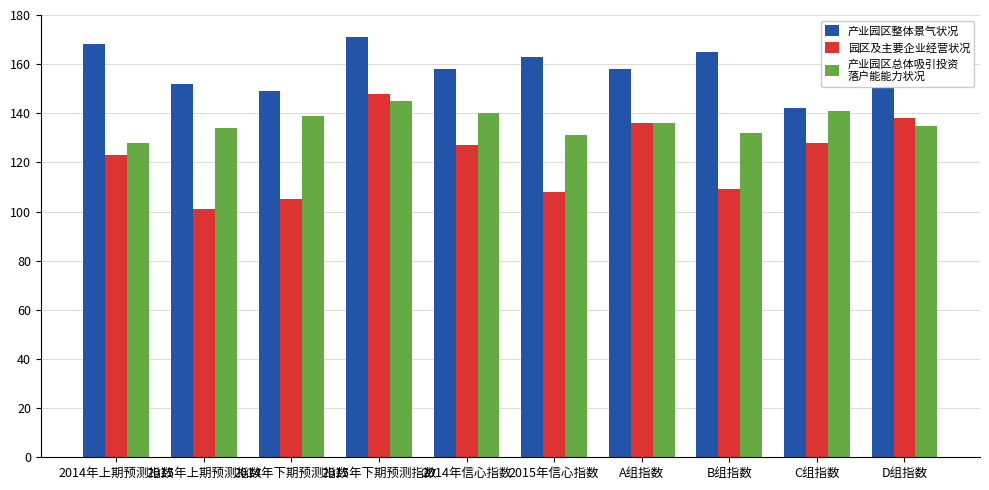

What is the spread (max minus min) of values at 2015年信心指数?

55